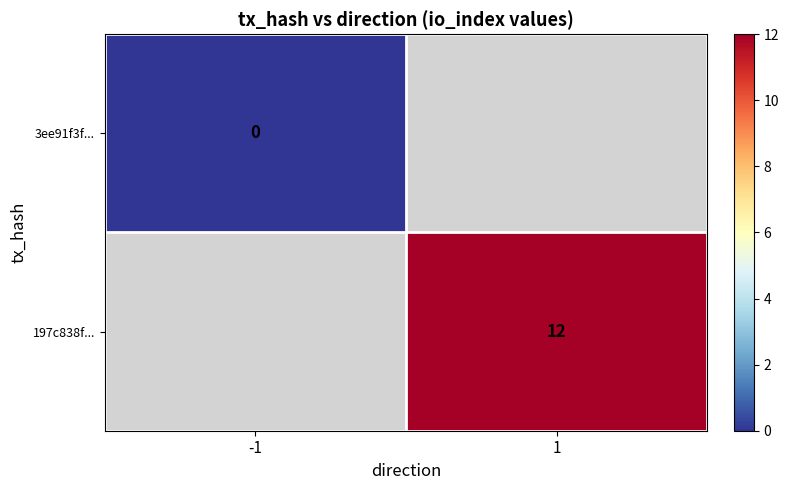

Which has a higher value, -1 or 1?

1